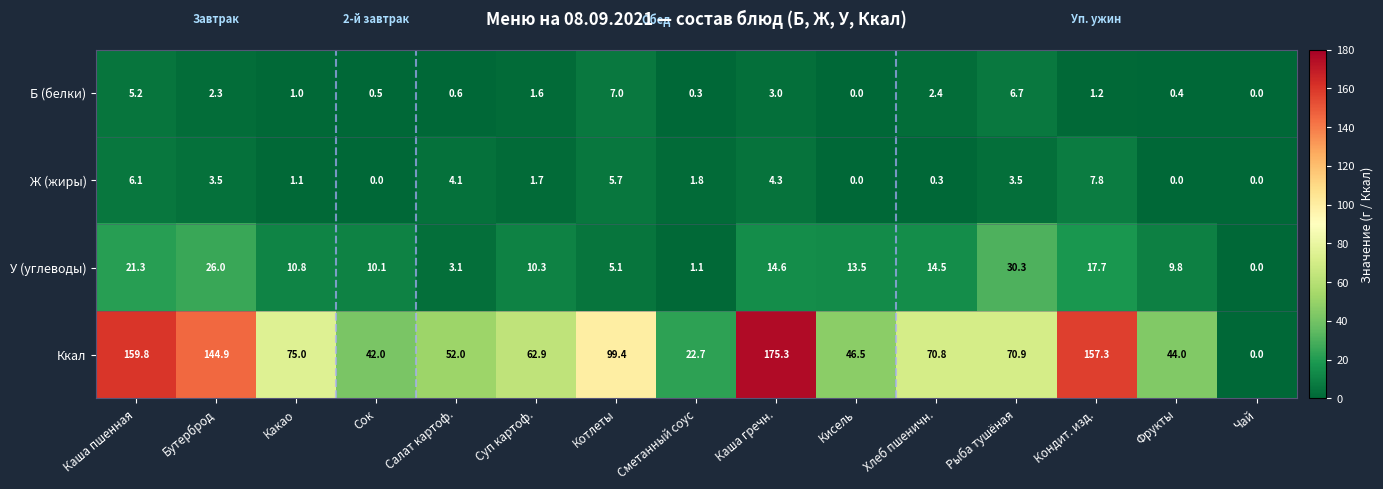

What is the sum of the Ккал values at Котлеты and Сок?

141.4